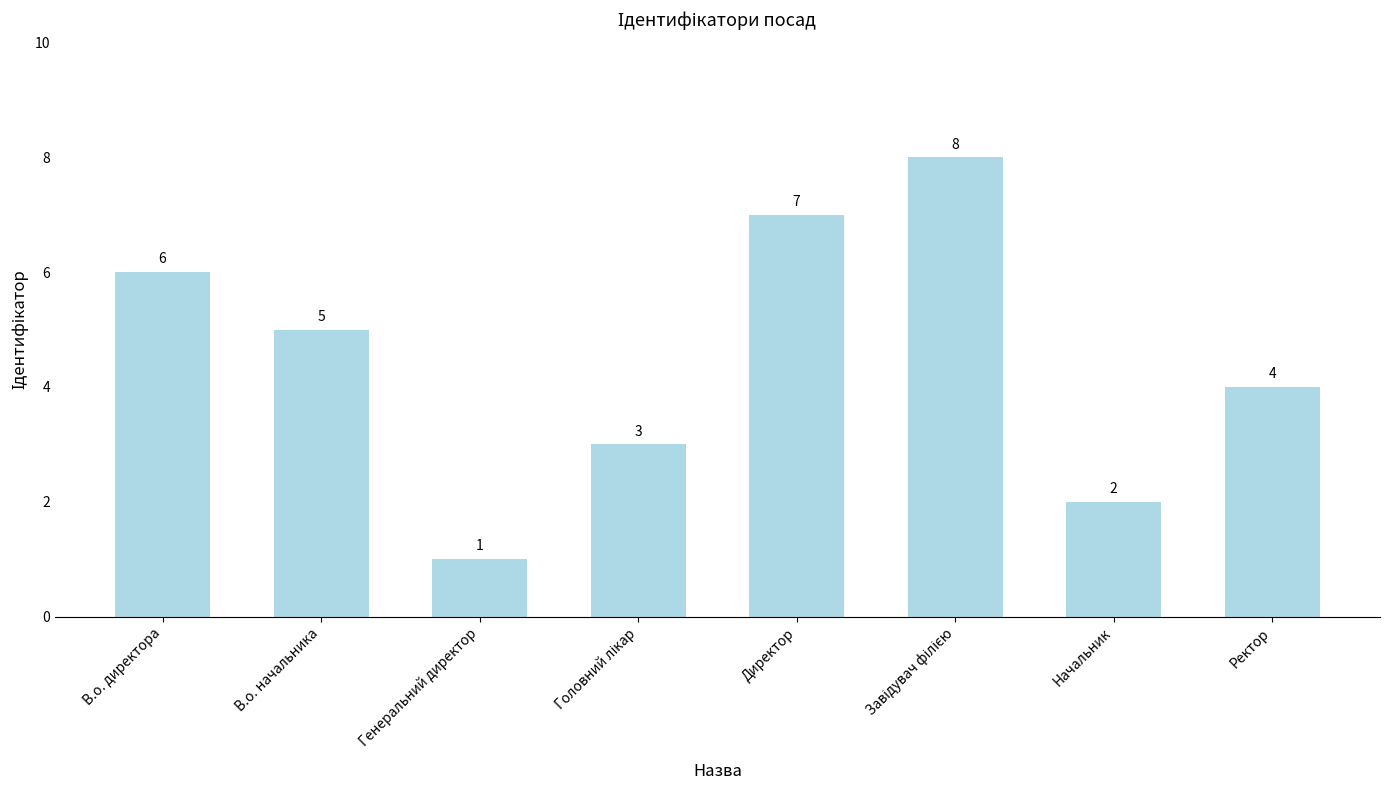

What is the change in value from Генеральний директор to Директор?

+6